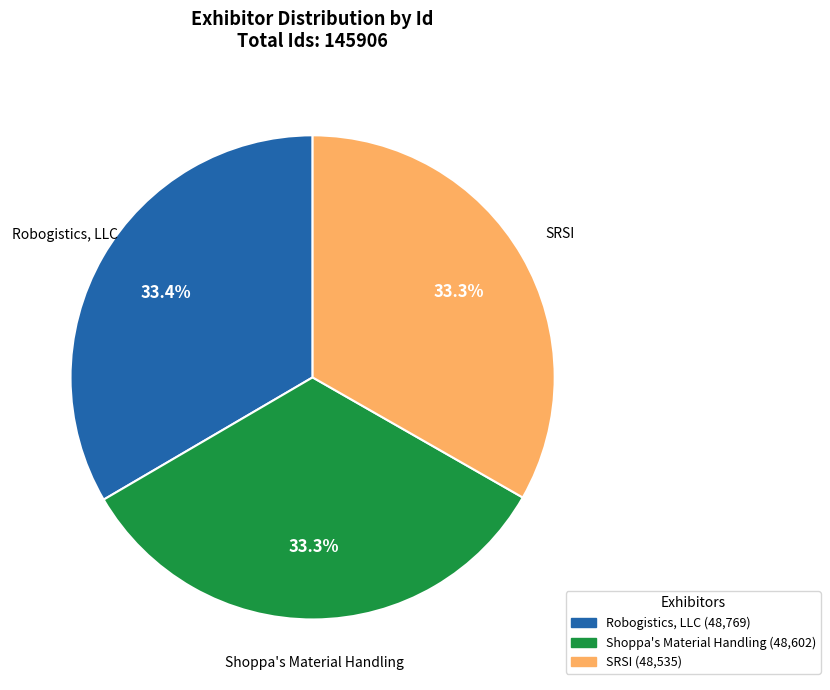

Approximately how many times larger is the value at SRSI compared to Shoppa's Material Handling?

1.0